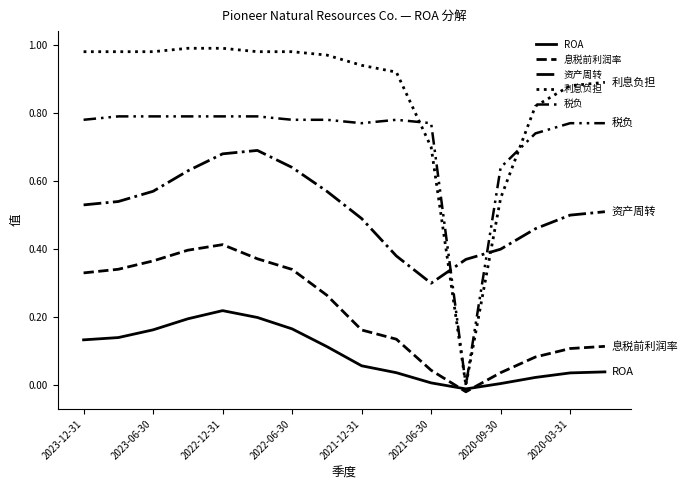

True or false: 利息负担 has more than 2 points higher than both neighbors.

False